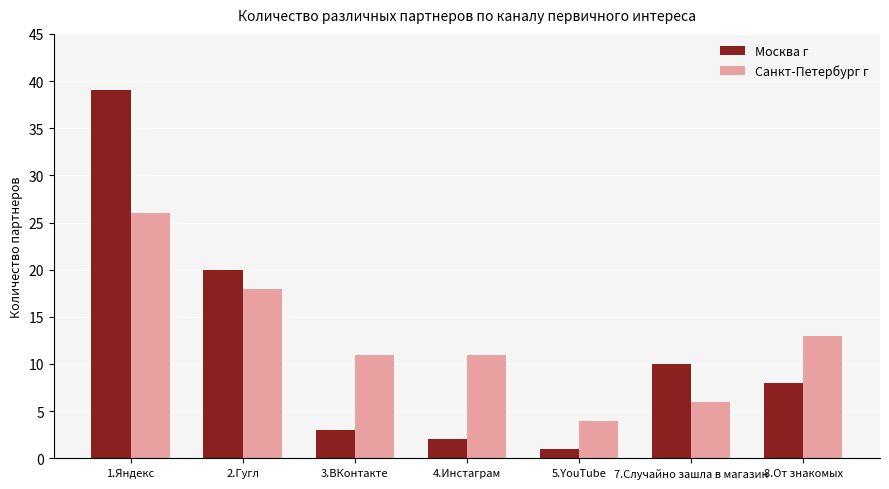

At which category is the sum across all series the highest?

1.Яндекс